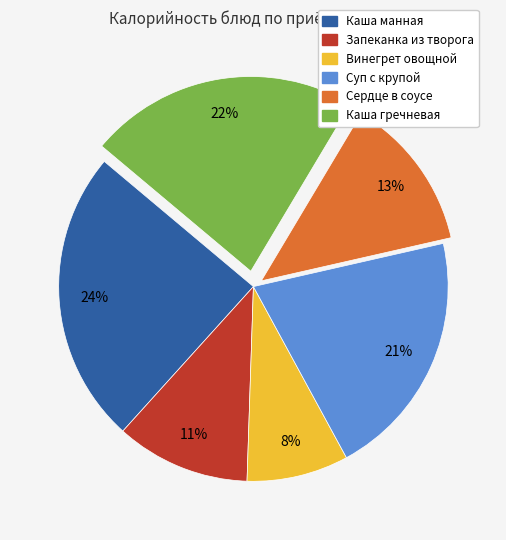

To the nearest percent, what portion does Сердце в соусе represent?

13%